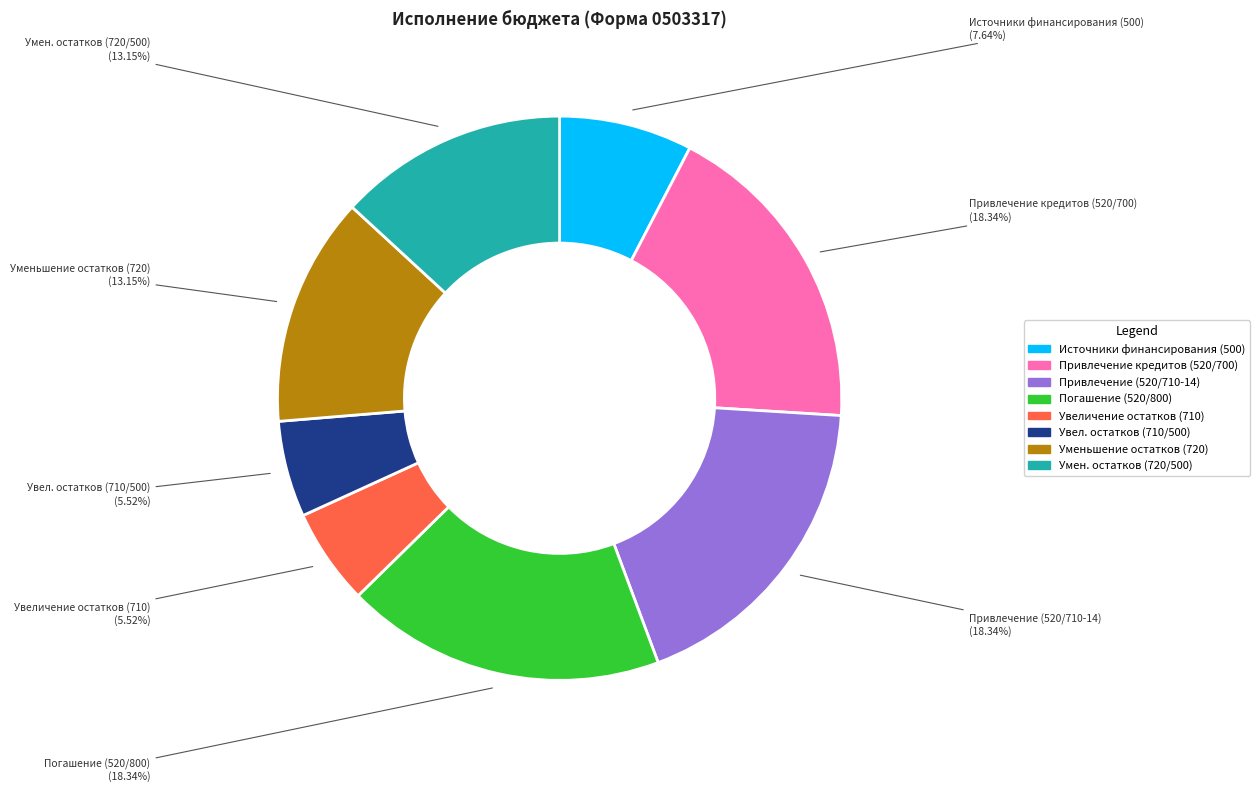

Is there any slice that represents more than half of the pie?

No